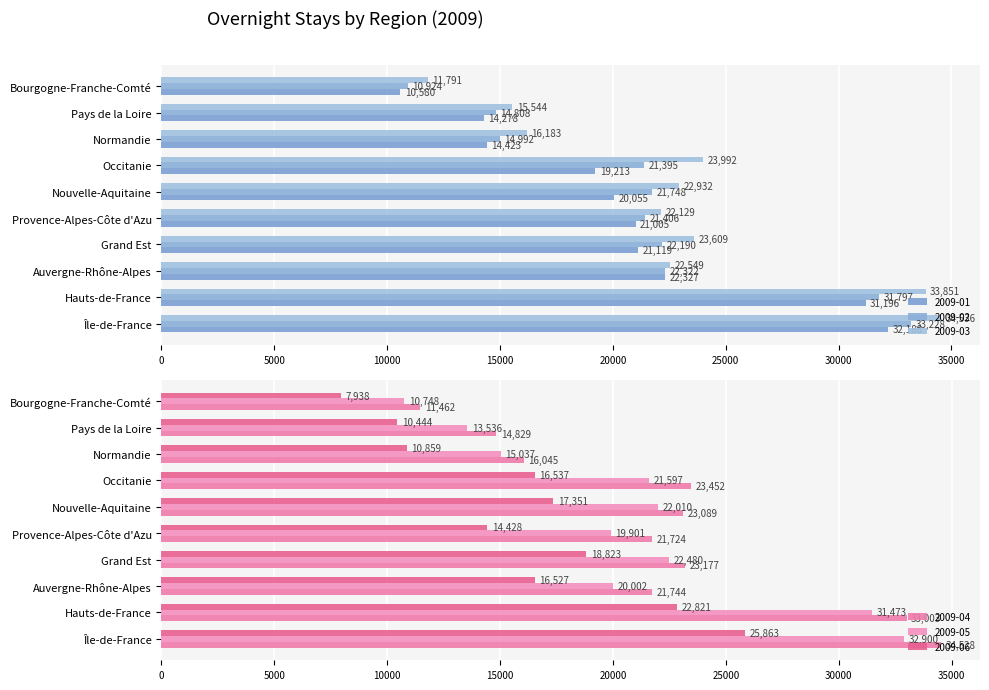

How many values in the 2009-01 series are below 21005?

5